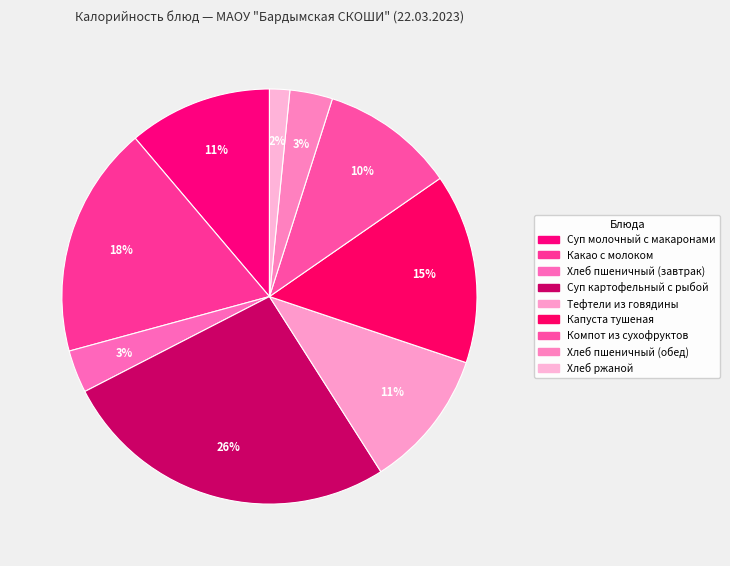

How many slices are in this pie chart?

9